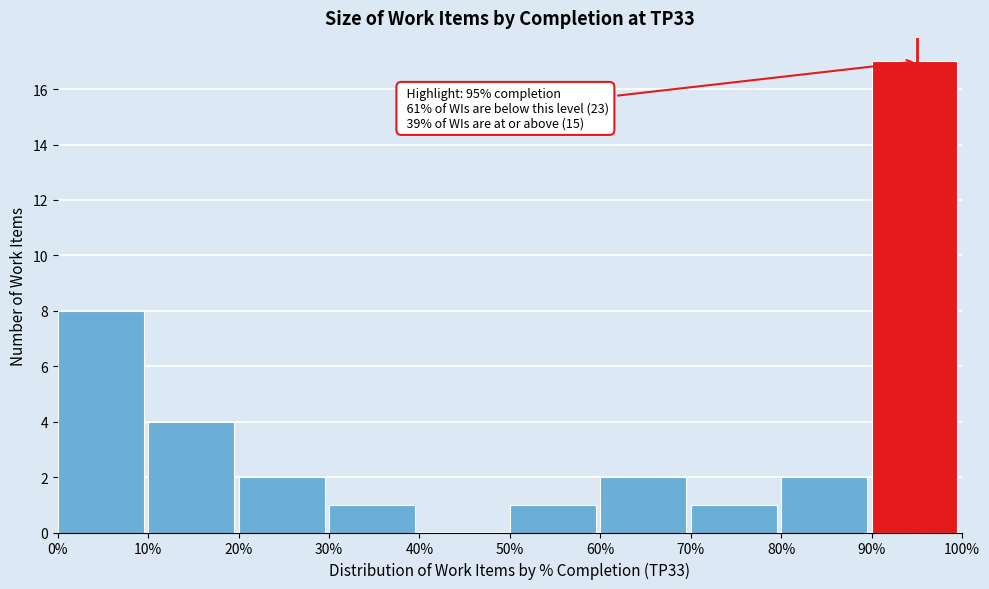

Reading left to right, what are all the values shown in this chart?

0%=8	10%=4	20%=2	30%=1	40%=0	50%=1	60%=2	70%=1	80%=2	90%=17